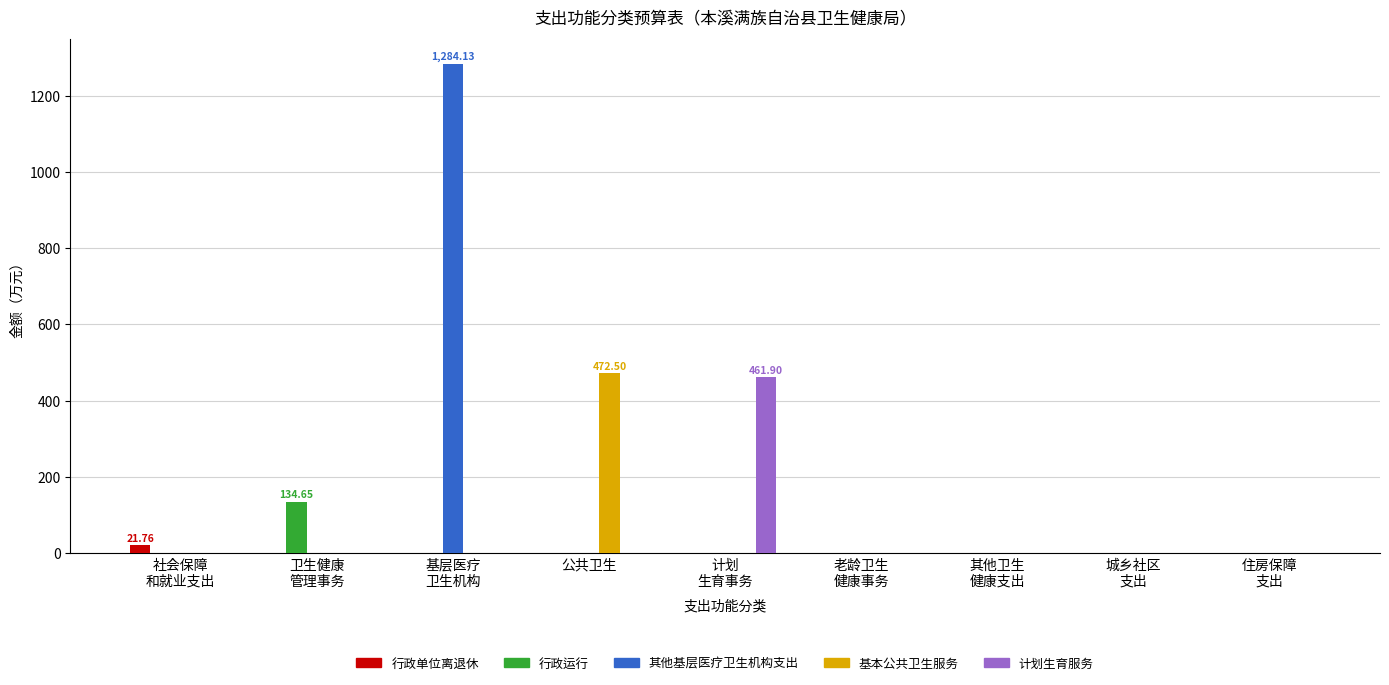

Count the number of data series in this chart.

5